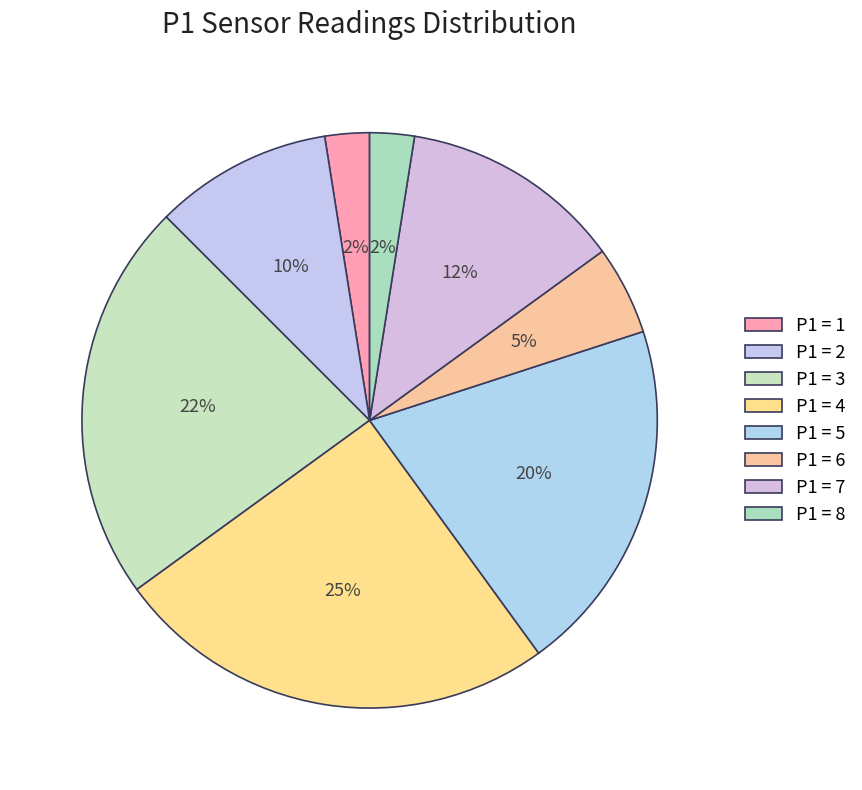

How many slices are in this pie chart?

8